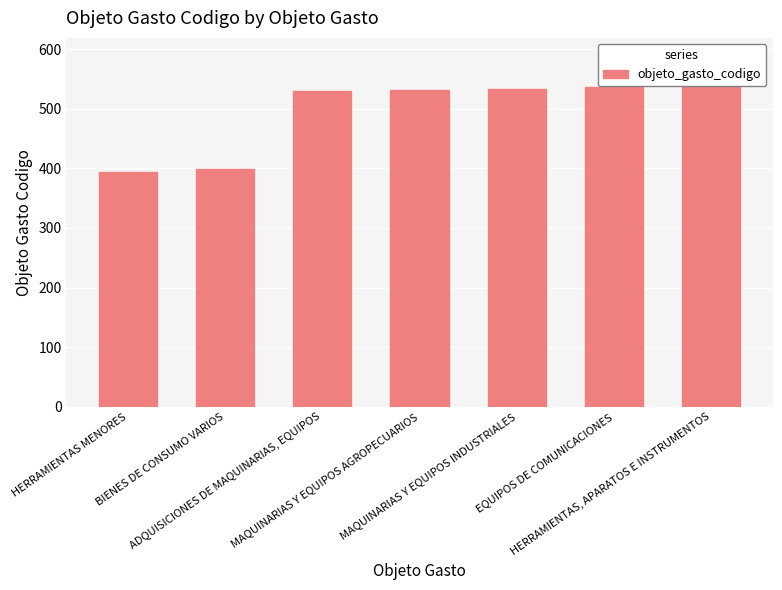

The chart shows a value of 538 at HERRAMIENTAS, APARATOS E INSTRUMENTOS. True or false?

True